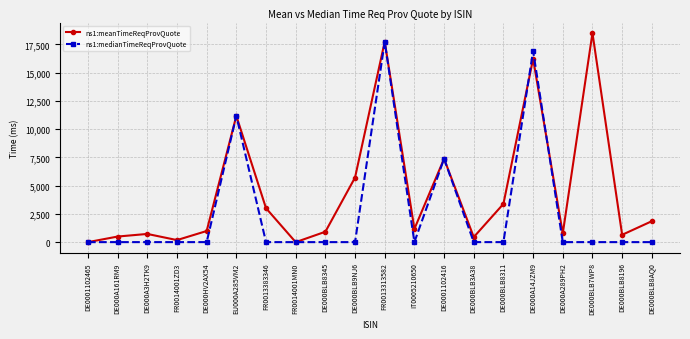

What is the value of the ns1:meanTimeReqProvQuote point at the 4th from the left?

182